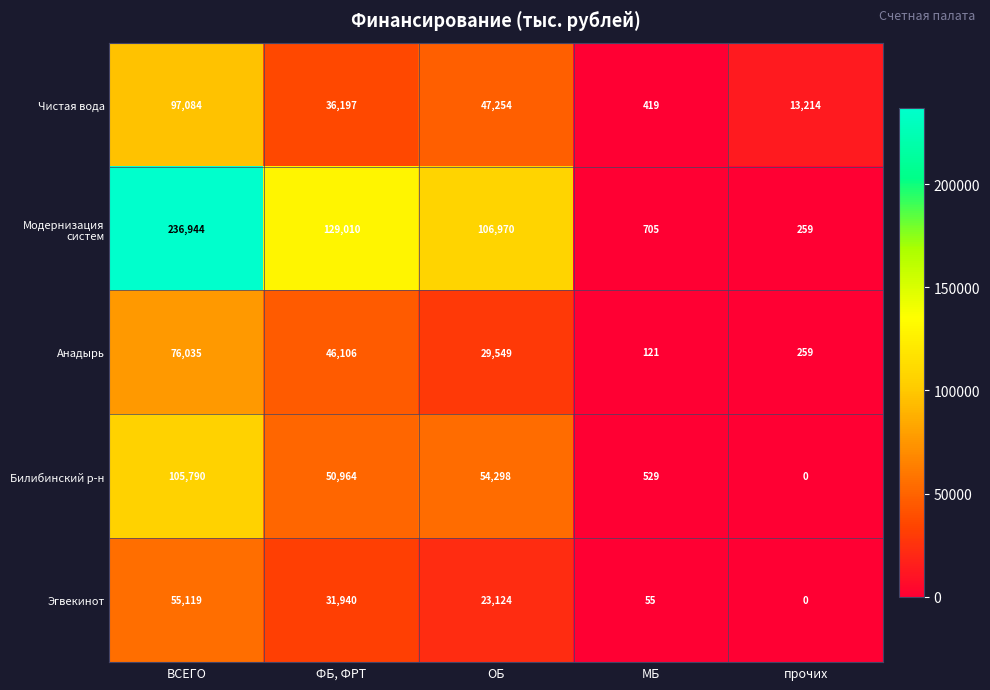

Which category has the highest value across all series?

ВСЕГО